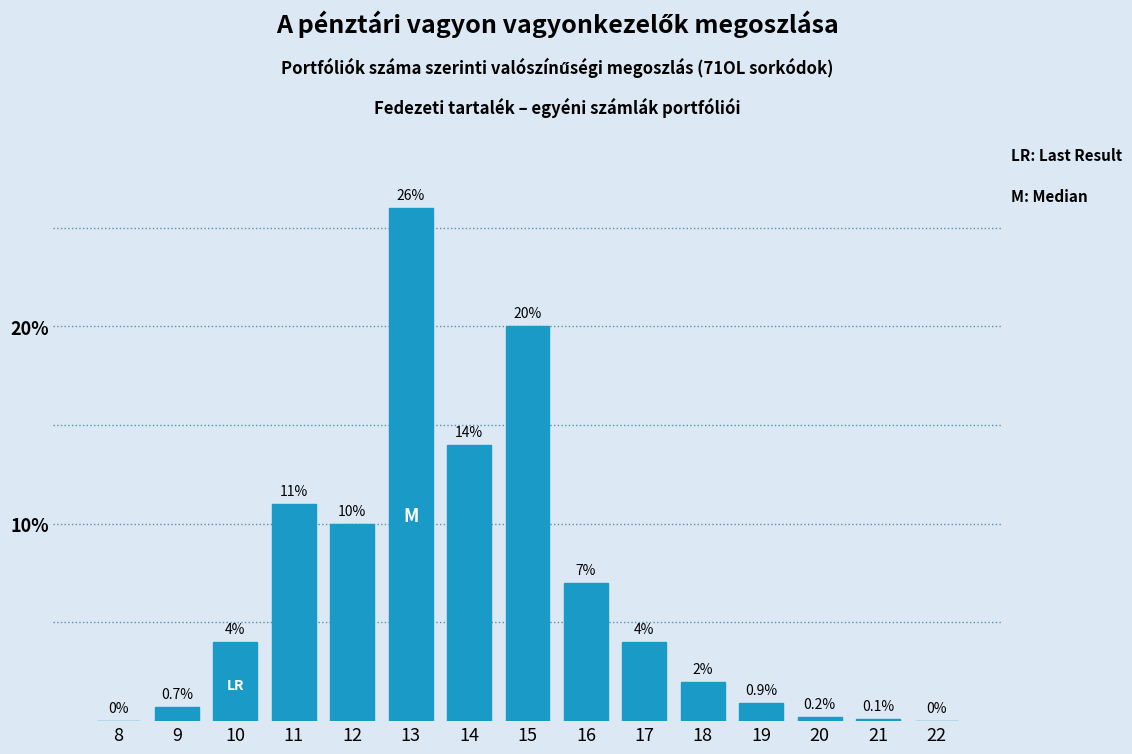

Reading right to left, extract all data points from this chart.

22=0.0	21=0.1	20=0.2	19=0.9	18=2.0	17=4.0	16=7.0	15=20.0	14=14.0	13=26.0	12=10.0	11=11.0	10=4.0	9=0.7	8=0.0